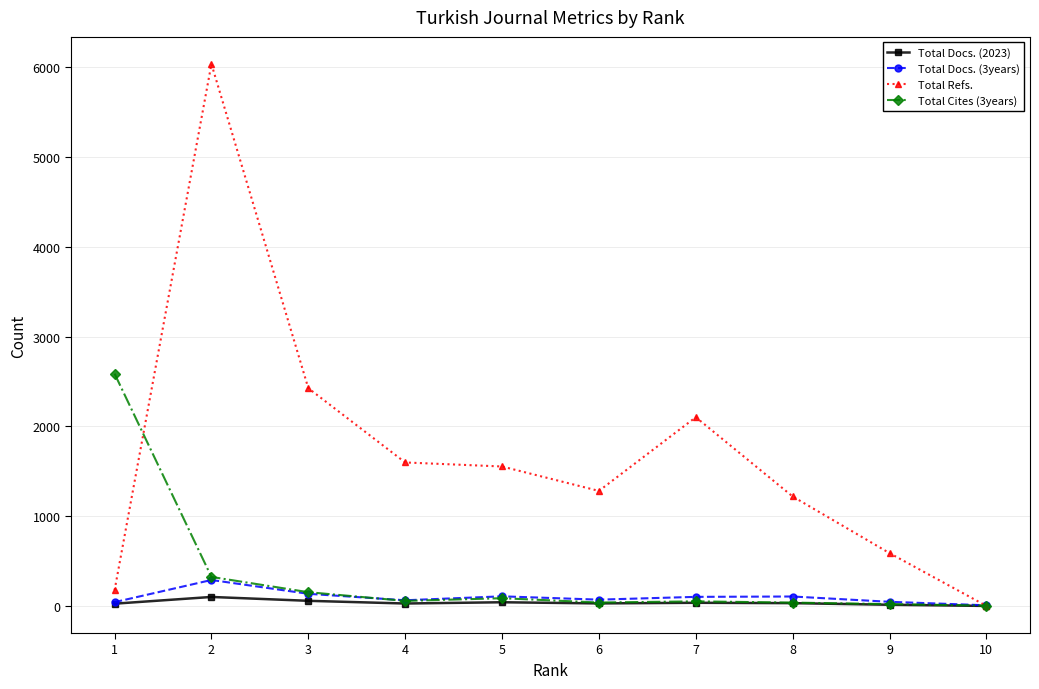

Which series has the largest total across all categories?

Total Refs.